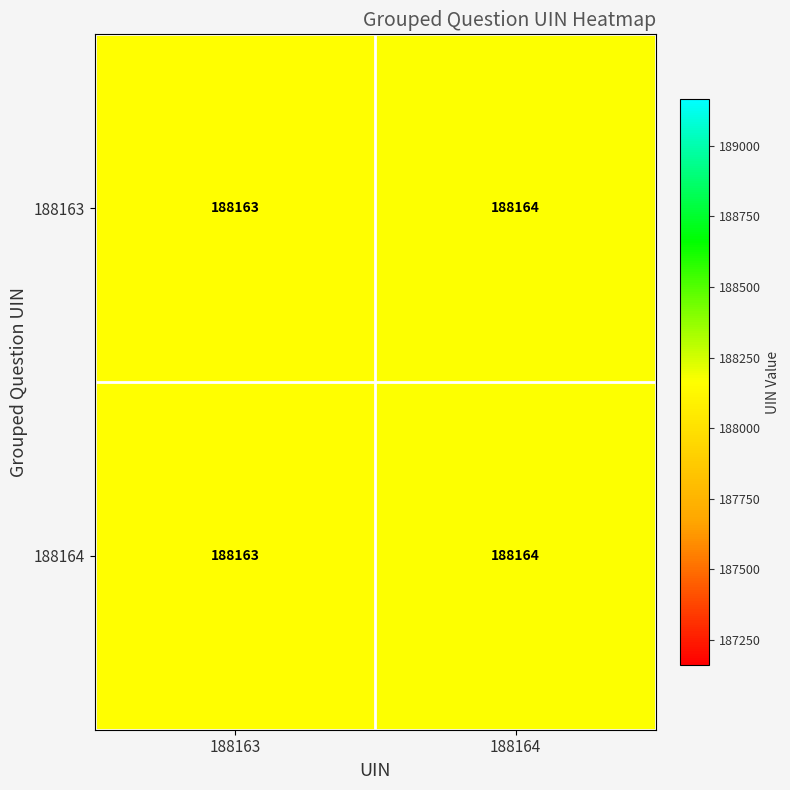

At which category does the chart reach its minimum across all series?

188163